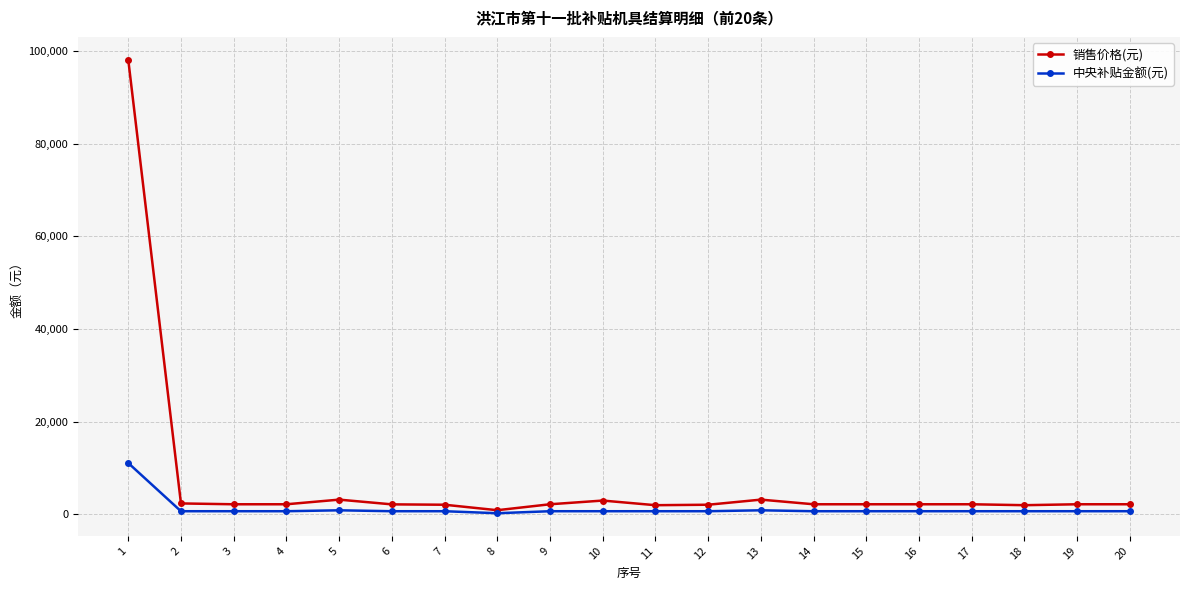

What is the value of the 中央补贴金额(元) point at the 6th from the left?

700